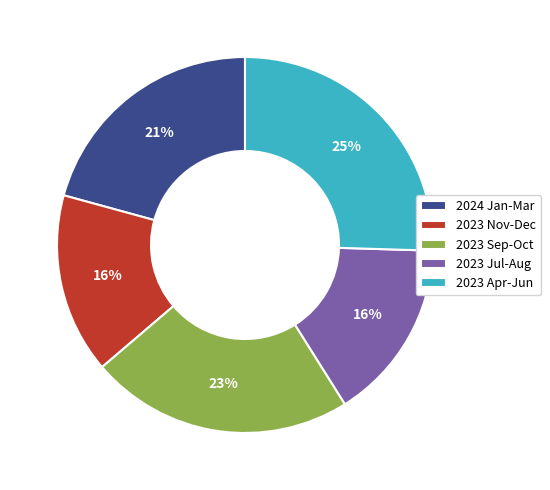

Is the sum of 2023 Sep-Oct and 2023 Apr-Jun greater than half?

No